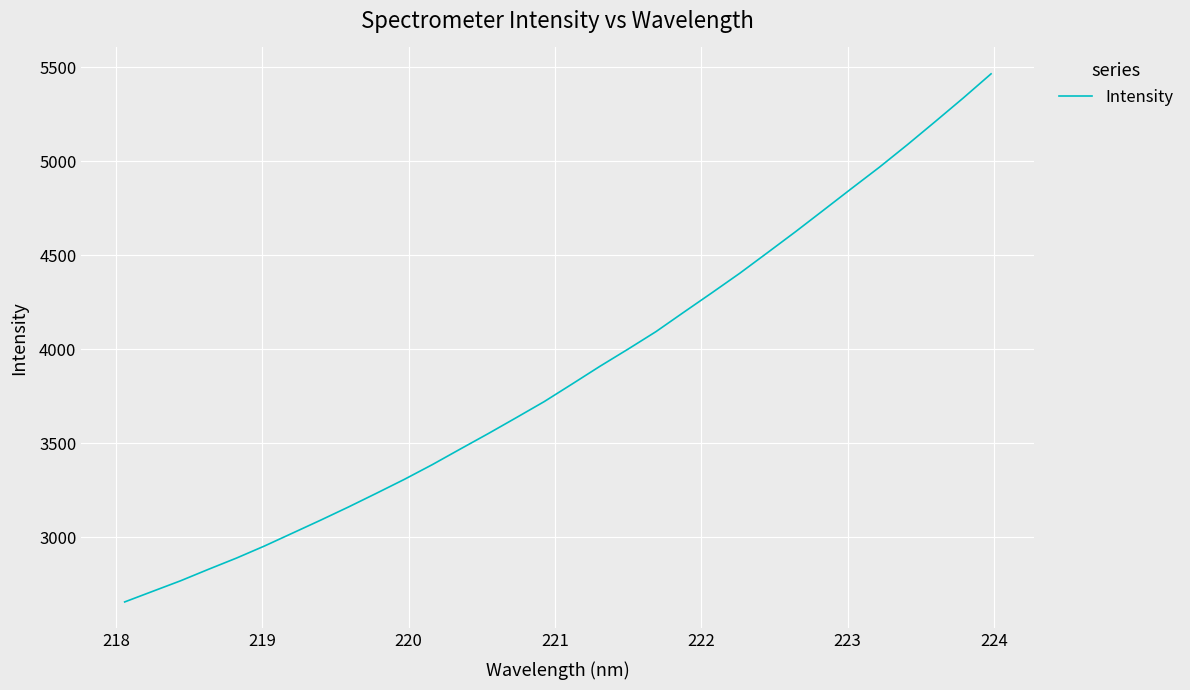

What is the smallest value displayed?

2656.7